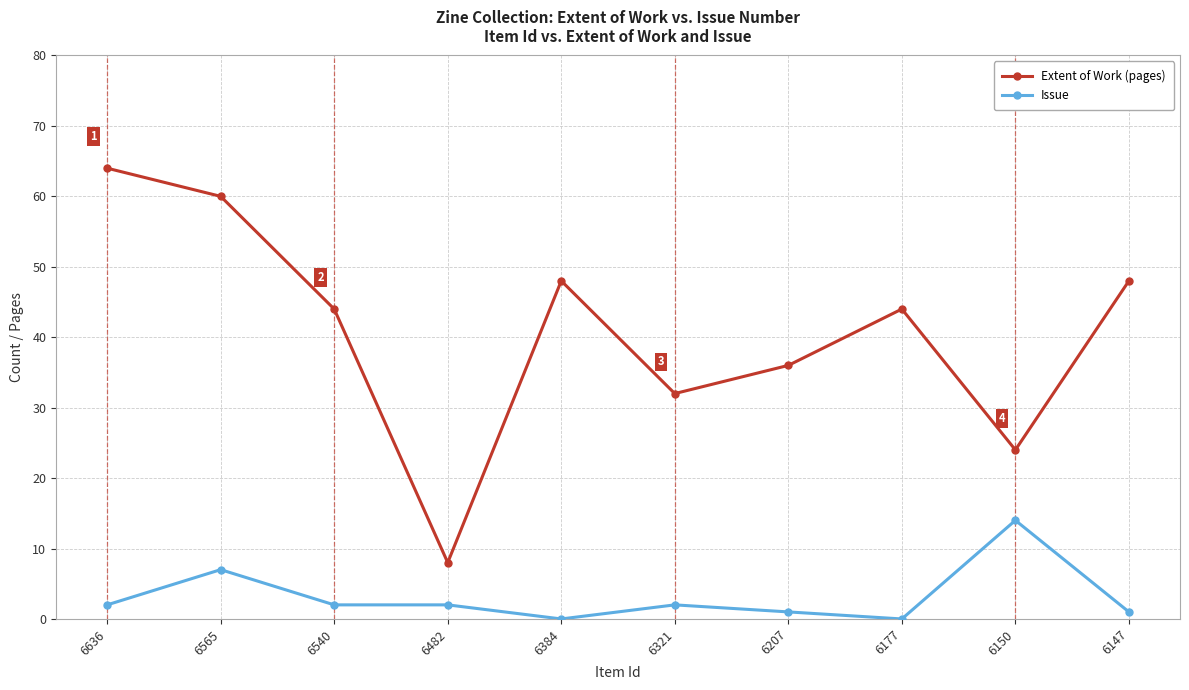

True or false: Extent of Work (pages) has more than 1 interior local peaks.

True